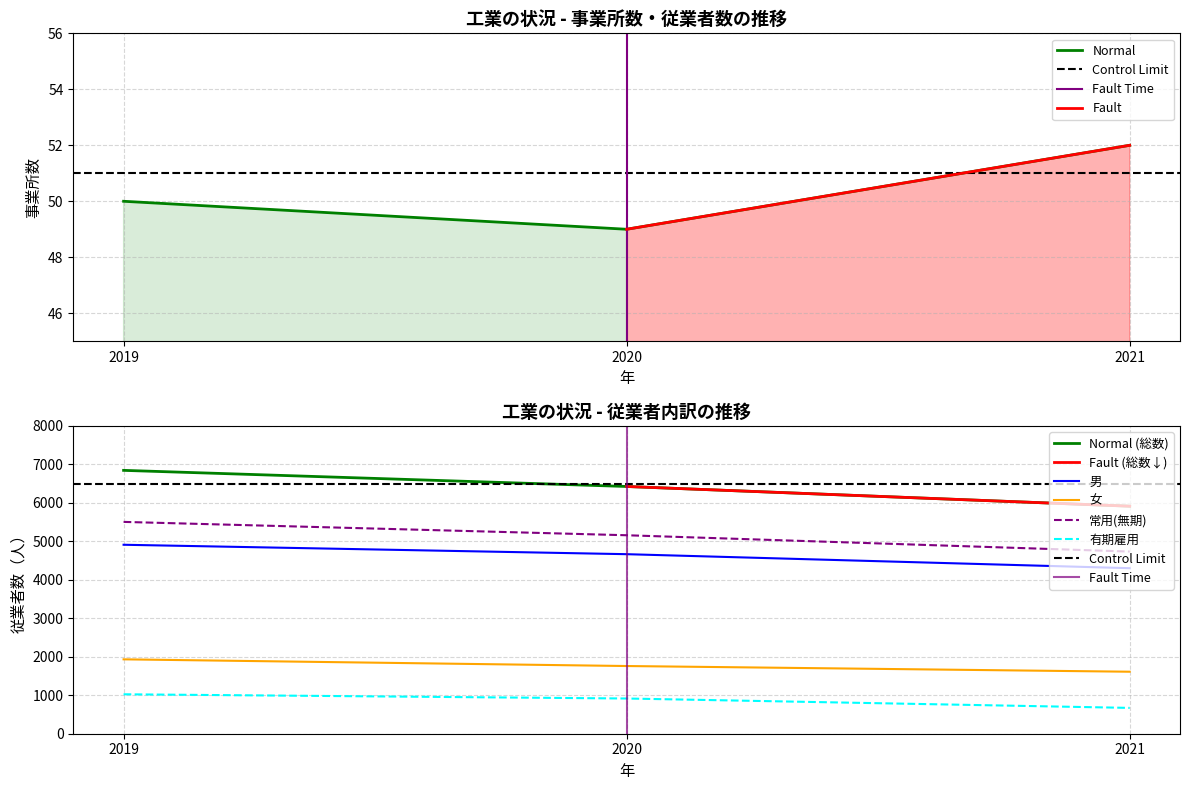

Rank the series at 2019 from highest to lowest value.

従業者数, 常用労働者(有給役員・無期雇用者), 男, 女, 有期雇用者, 事業所数